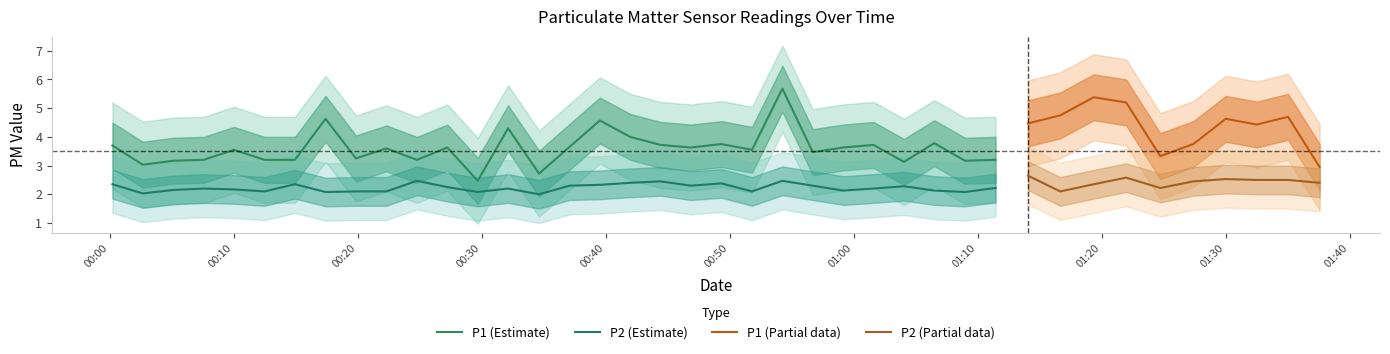

What is the sum of all P1 values?

151.1